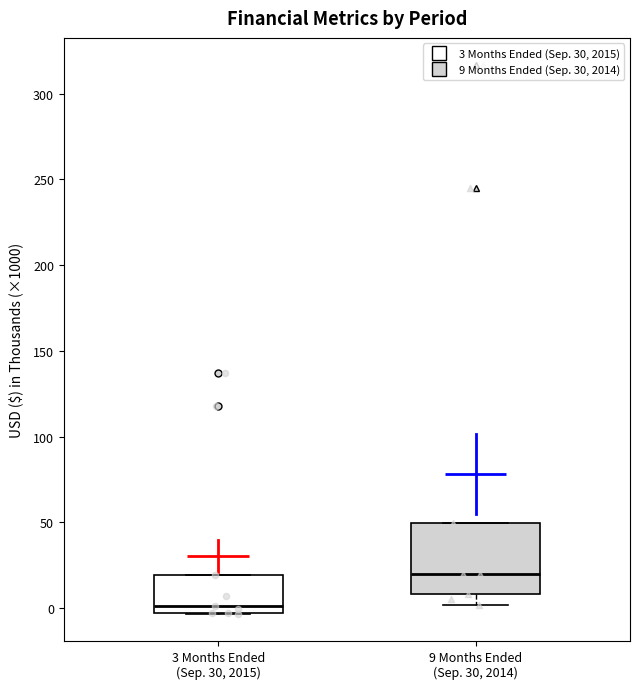

Where is the upper edge of the box for 3 Months Ended (Sep. 30, 2015) on the y-axis? The values are not printed on the chart, so give them approximately, as read against the axis.

20